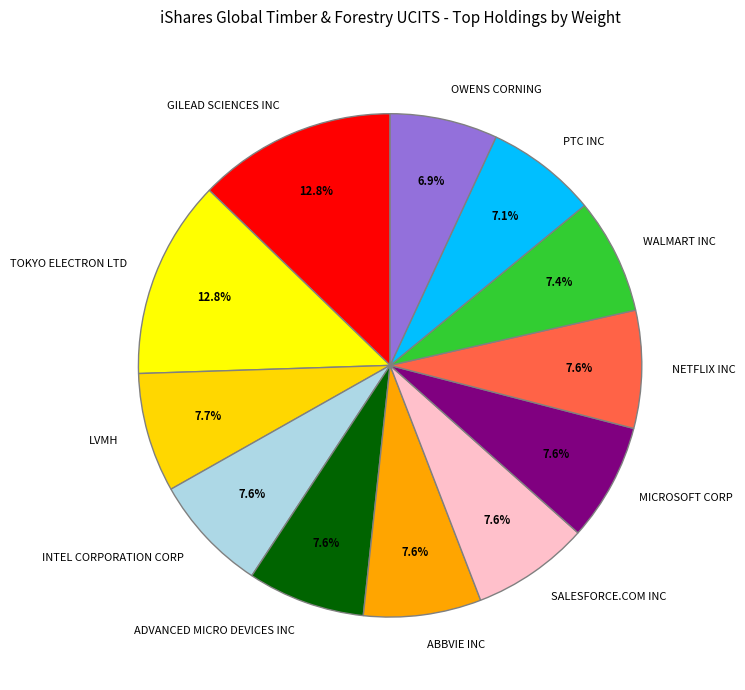

What is the total percentage of NETFLIX INC and TOKYO ELECTRON LTD?

20.3%